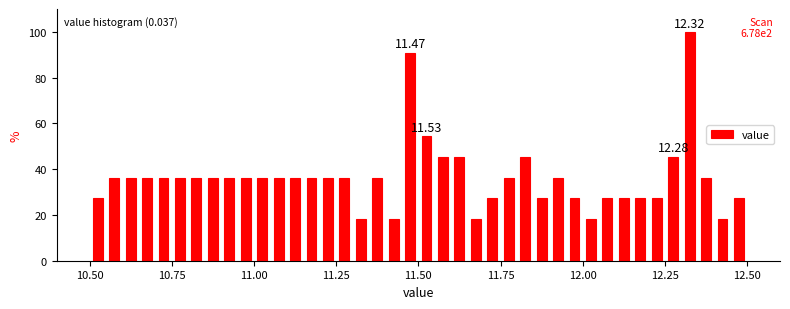

Read against the x-axis, roughly where is the centre of the tallest bar?

12.35